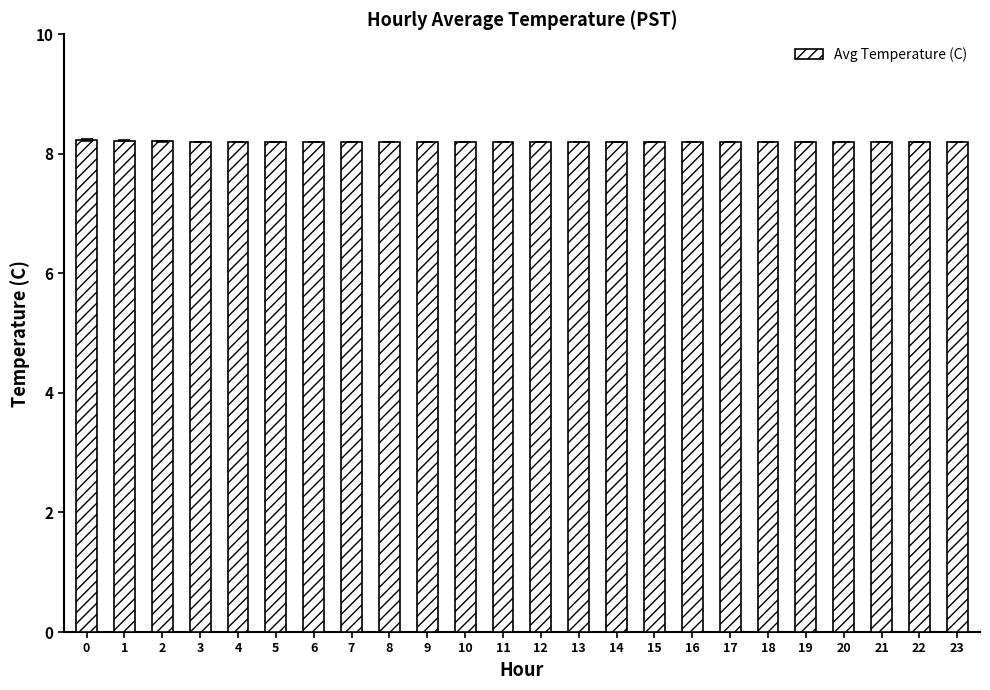

What is the minimum value shown in the chart?

8.2